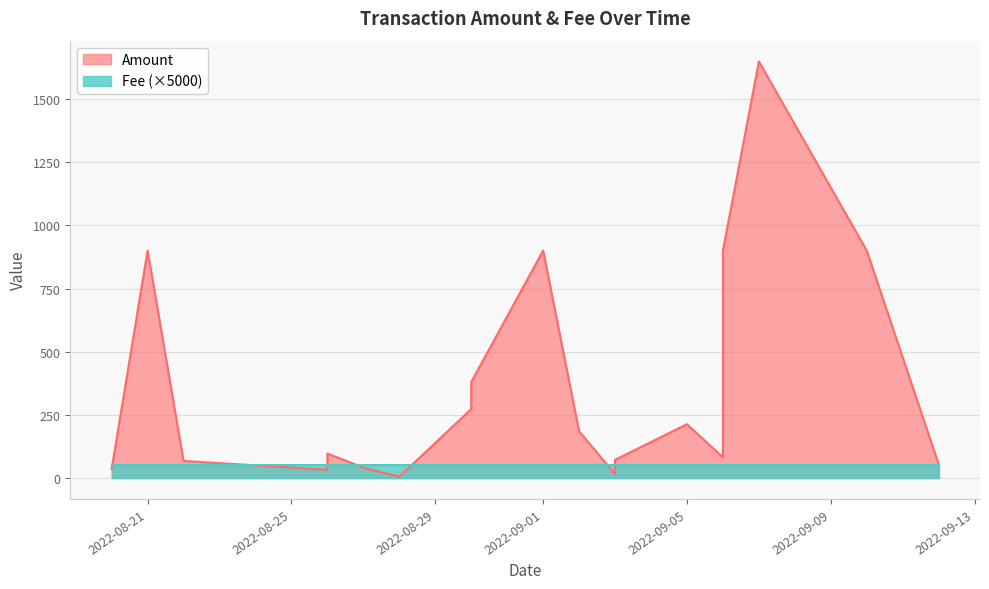

How many series are shown in this chart?

2